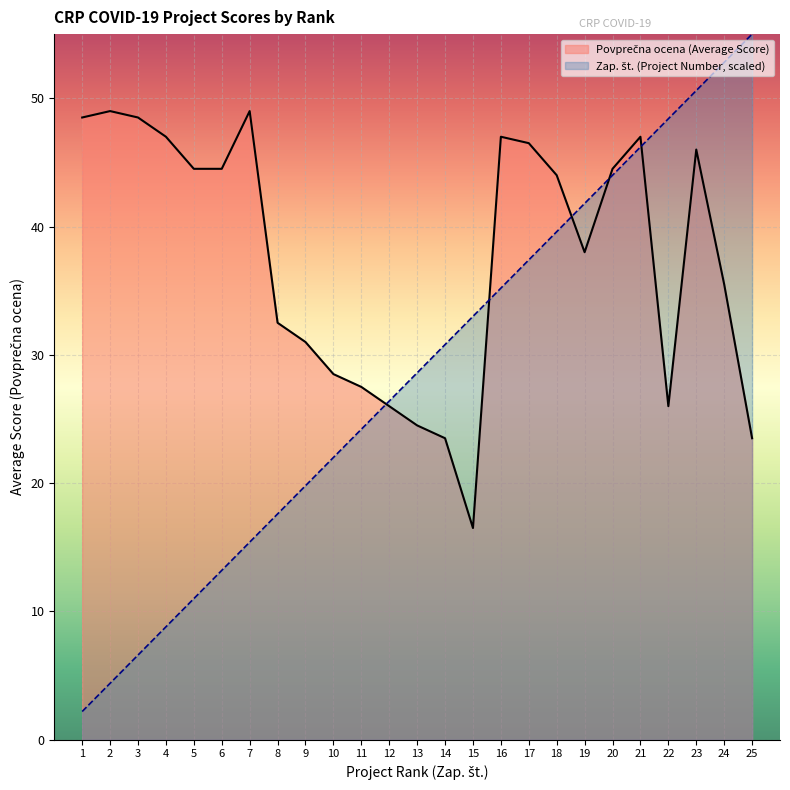

Is it true that Zap. št. (Project Number) equals 46.2 at 21?

True